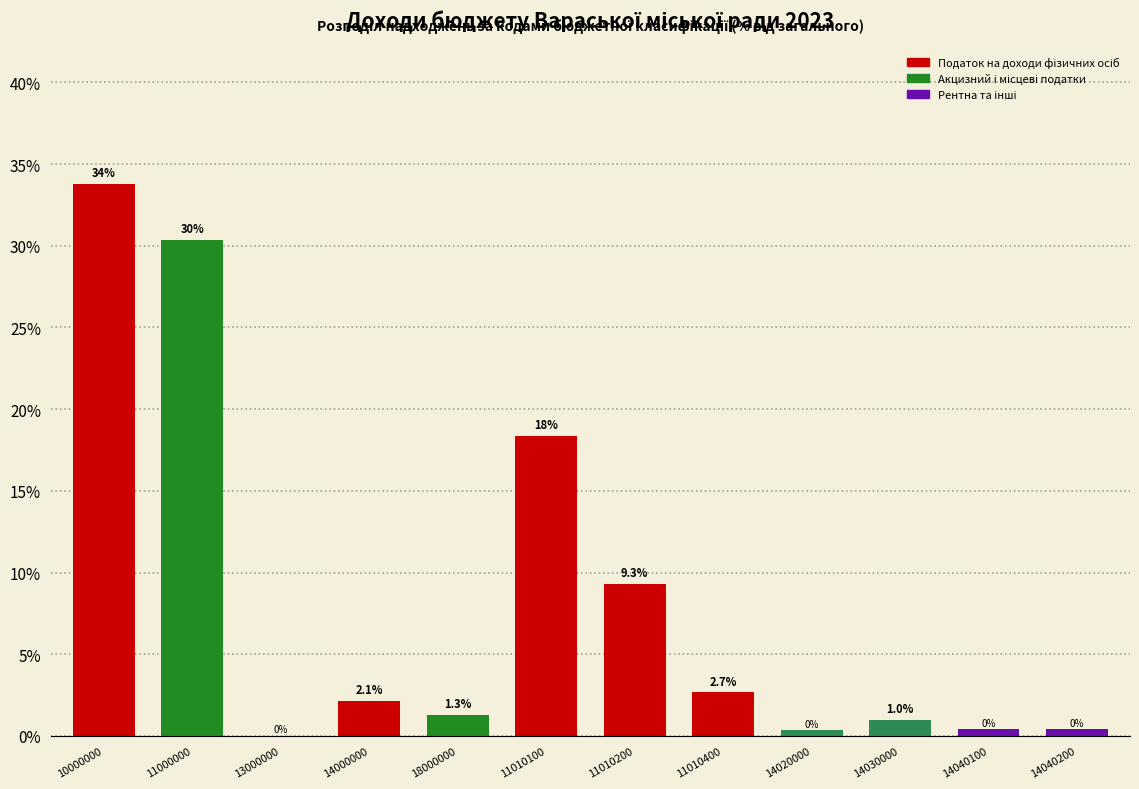

Where is the data nearest to the value 16?

11010100